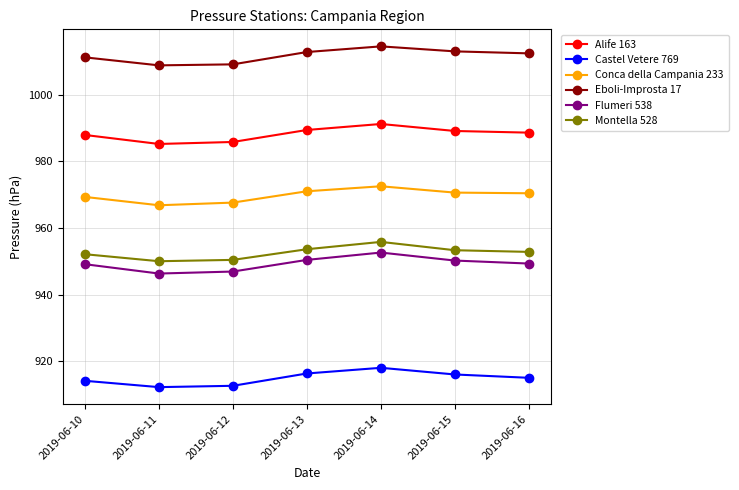

In Flumeri 538, how many points are higher than both neighbors (excluding endpoints)?

1